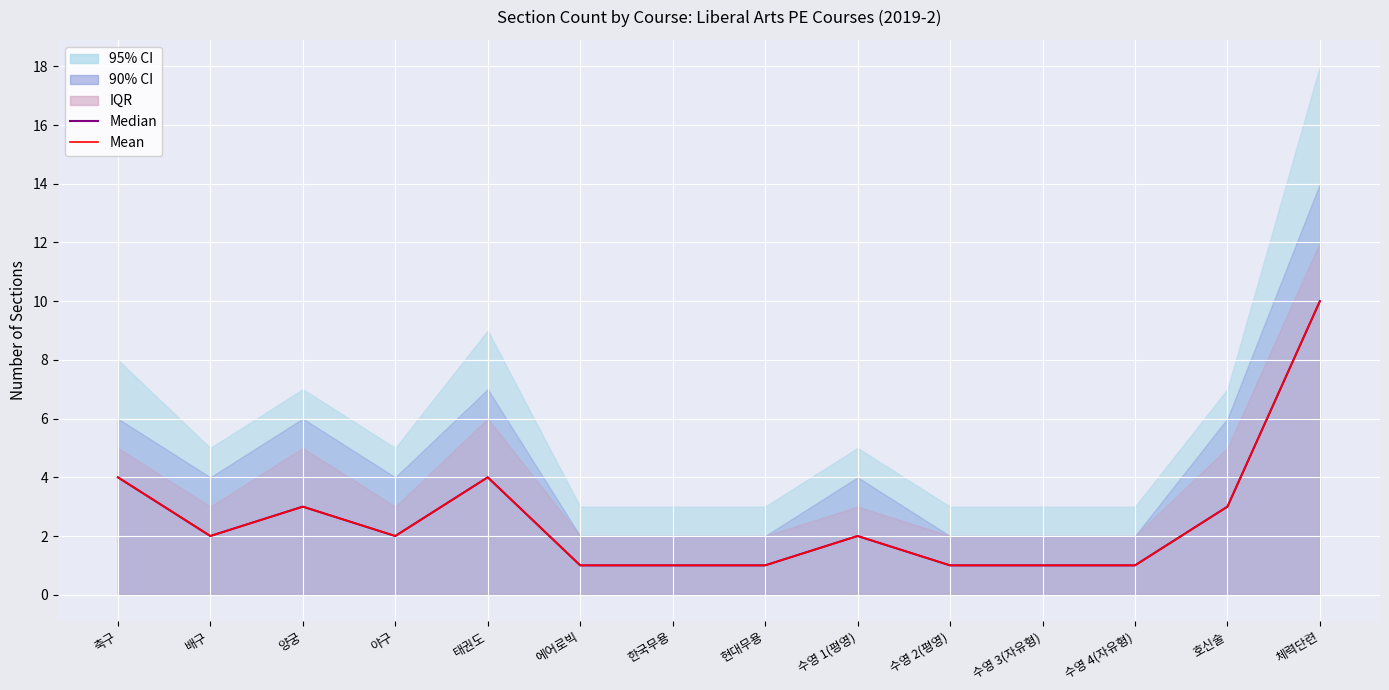

Reading left to right, list all the values displayed in this chart.

Median: 4	2	3	2	4	1	1	1	2	1	1	1	3	10
Mean: 4	2	3	2	4	1	1	1	2	1	1	1	3	10